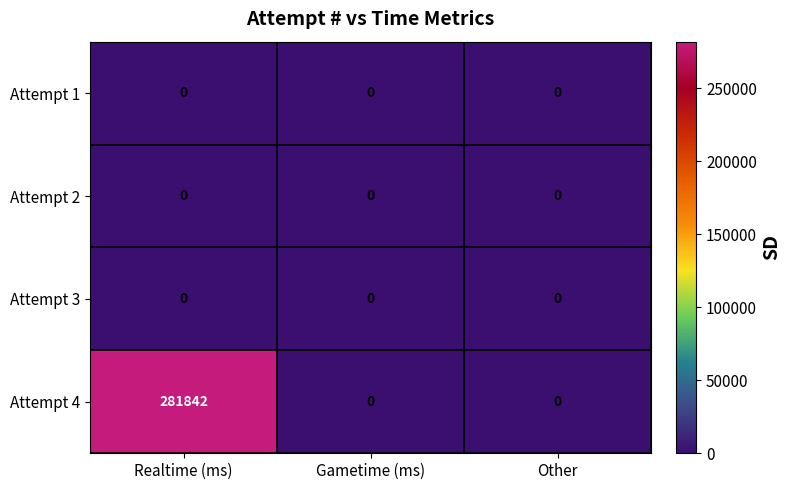

Reading left to right, what are all the values shown in this chart?

Attempt 1: 0	0	0
Attempt 2: 0	0	0
Attempt 3: 0	0	0
Attempt 4: 281842	0	0